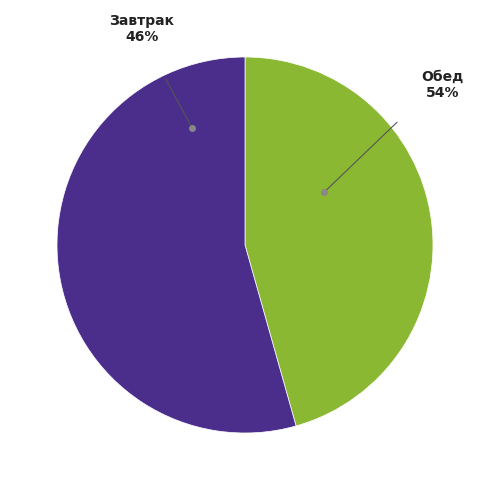

Which category has the biggest portion of the pie?

Обед